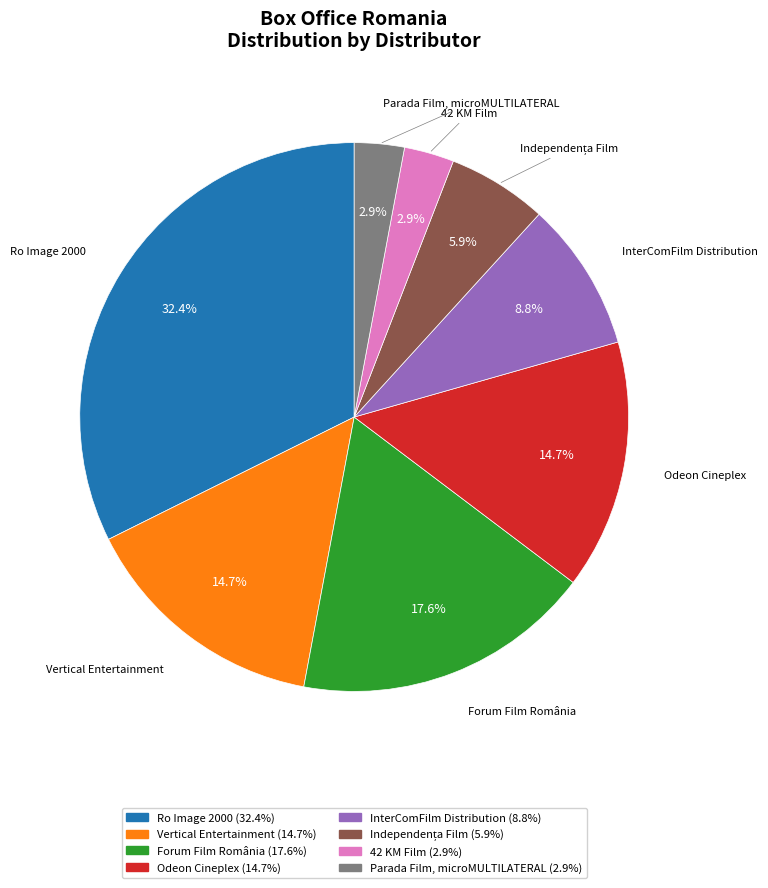

Which slice is the largest?

Ro Image 2000